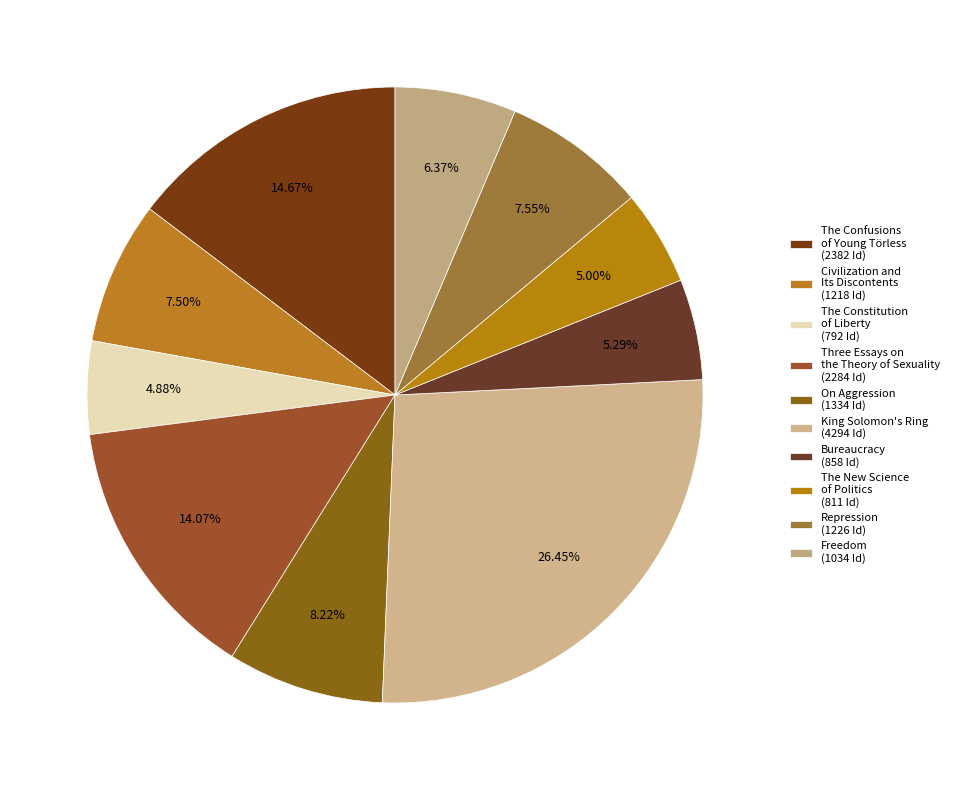

Between King Solomon's Ring and The Constitution of Liberty, which is larger?

King Solomon's Ring